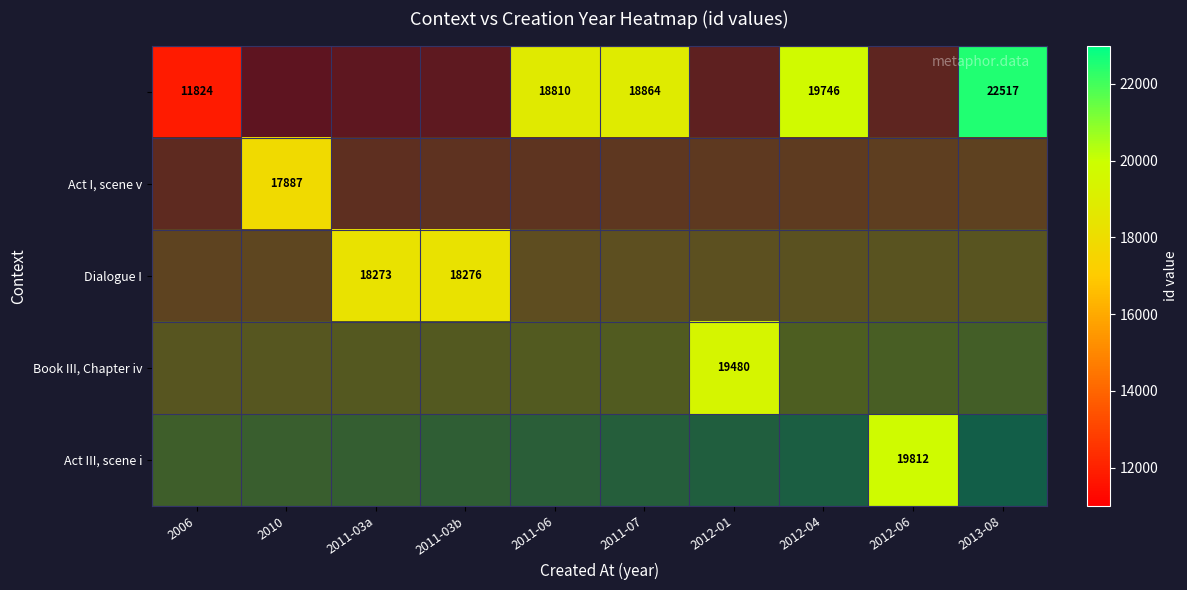

Which category has the lowest value across all series?

2006